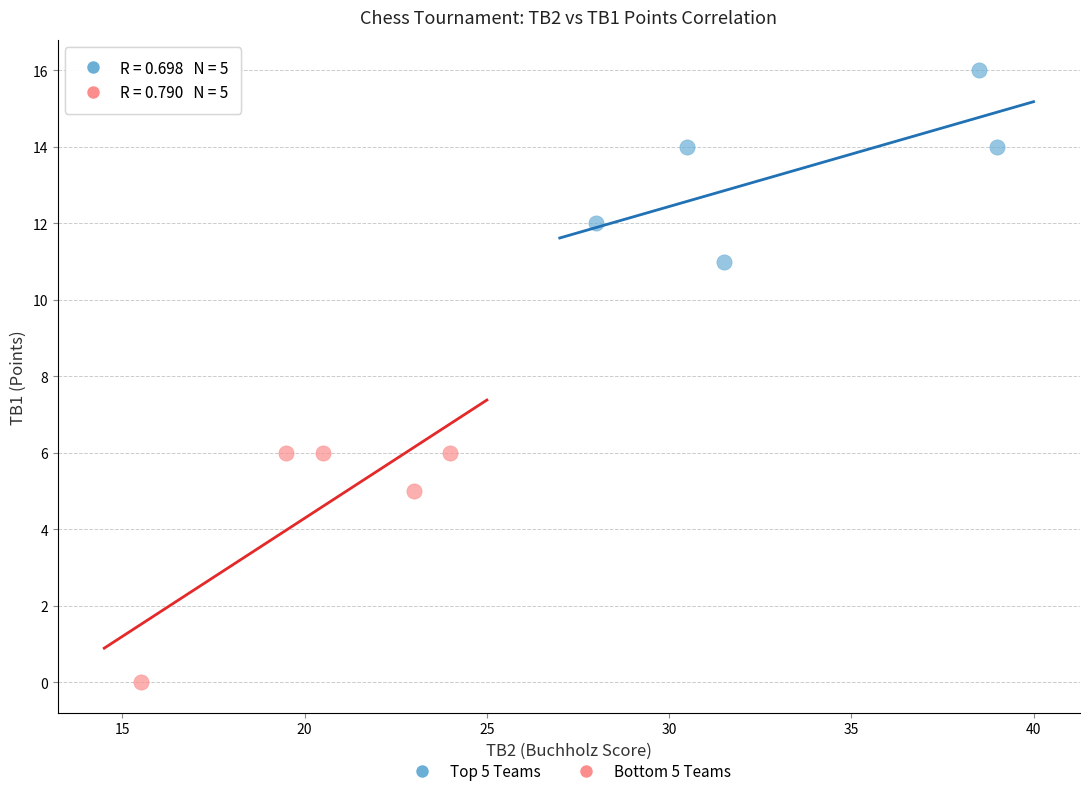

Which series has the widest spread of Y values?

Bottom 5 Teams